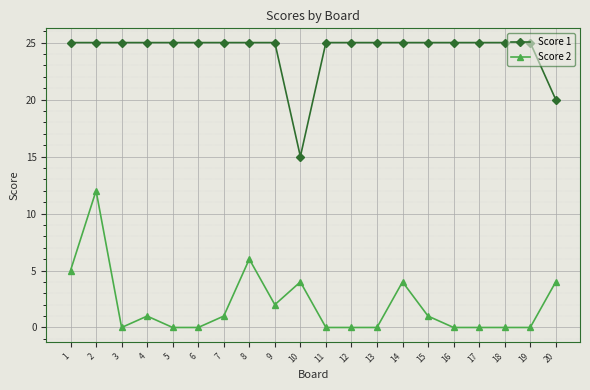

True or false: Score 2 and Score 1 cross at least once.

False